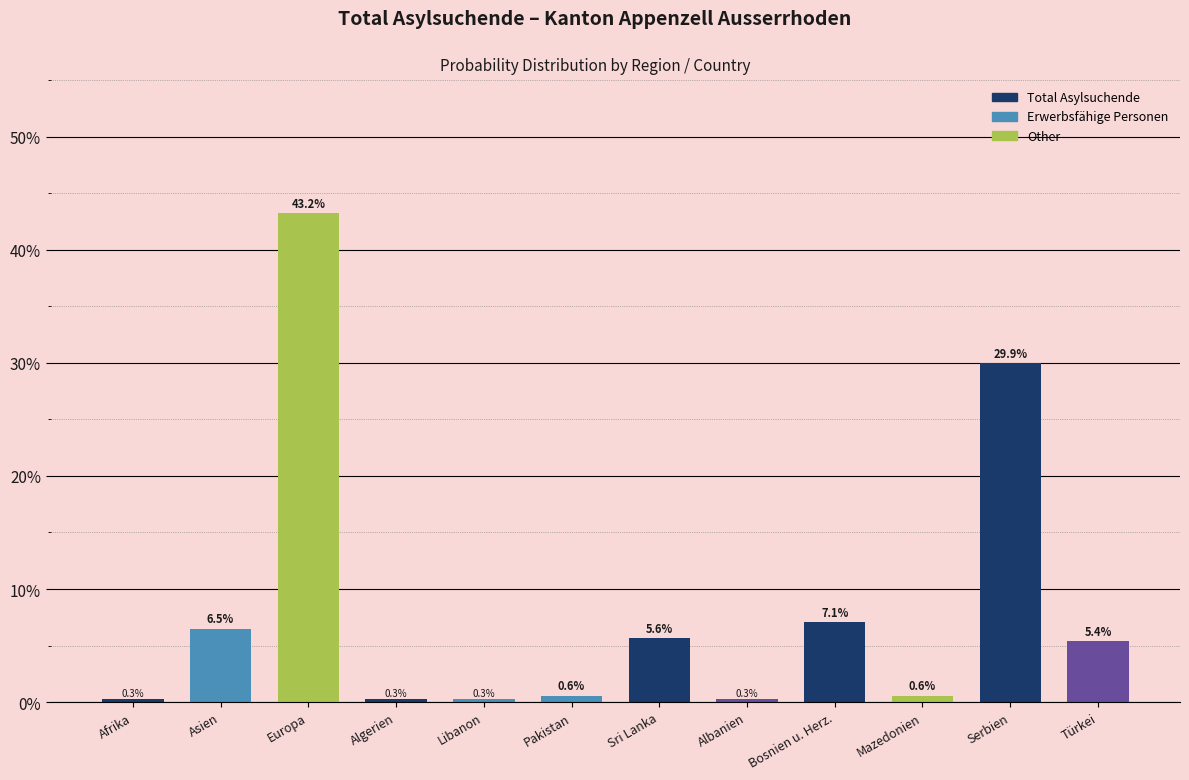

Reading left to right, list all the values displayed in this chart.

Afrika=0.3	Asien=6.5	Europa=43.2	Algerien=0.3	Libanon=0.3	Pakistan=0.6	Sri Lanka=5.6	Albanien=0.3	Bosnien u. Herz.=7.1	Mazedonien=0.6	Serbien=29.9	Türkei=5.4